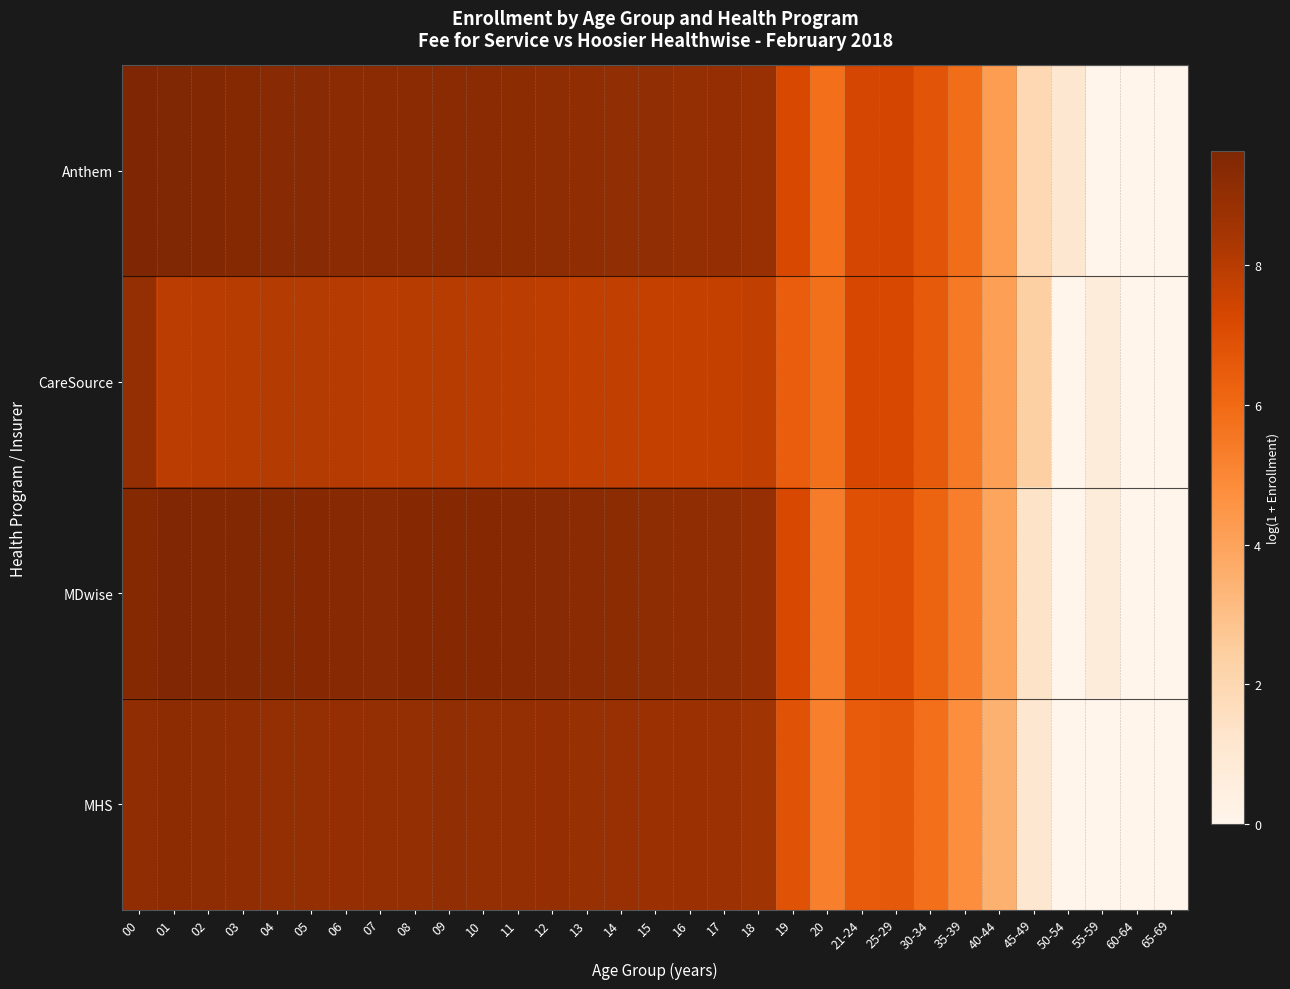

Which series changed the most between 01 and 10?

Anthem